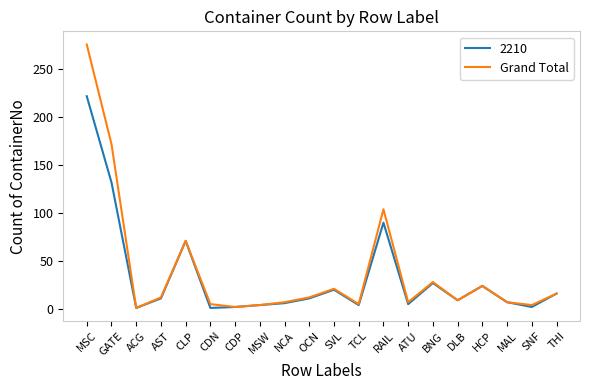

Is it true that Grand Total equals 7 at MAL?

True